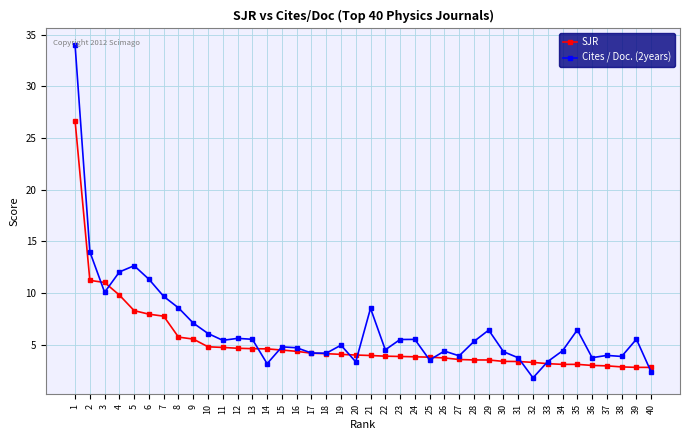

After their last crossing, which series has the higher values: SJR or Cites / Doc. (2years)?

SJR